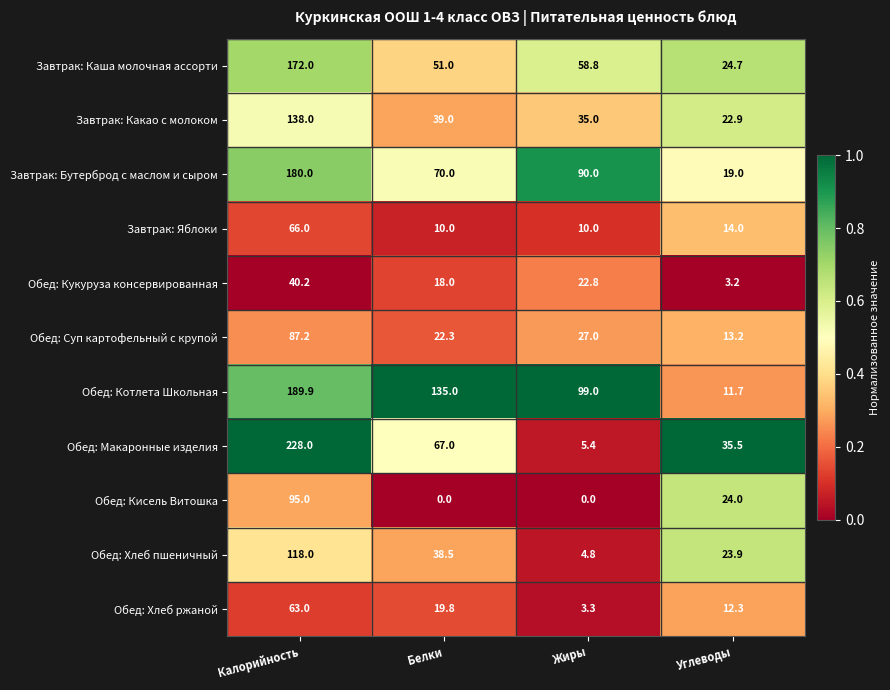

Rank the categories by Обед: Макаронные изделия value from highest to lowest.

Калорийность, Белки, Углеводы, Жиры